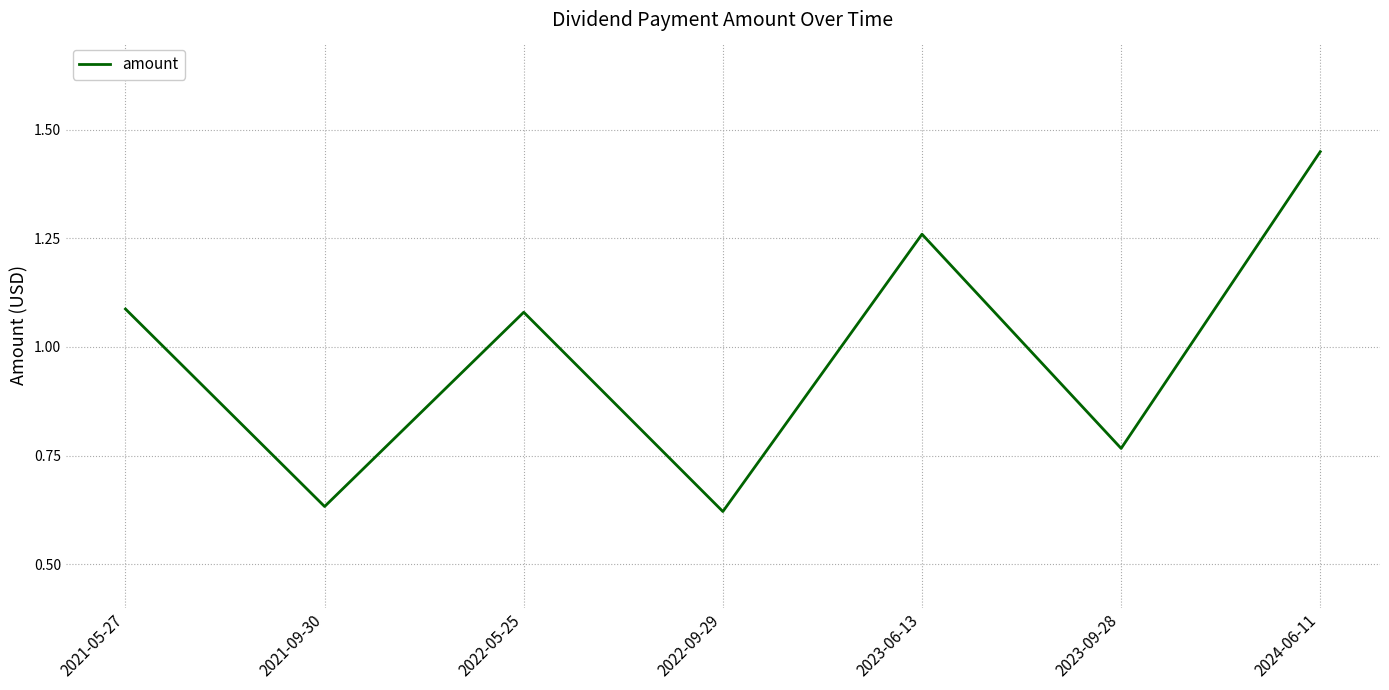

Which label corresponds to the largest value in the chart?

2024-06-11